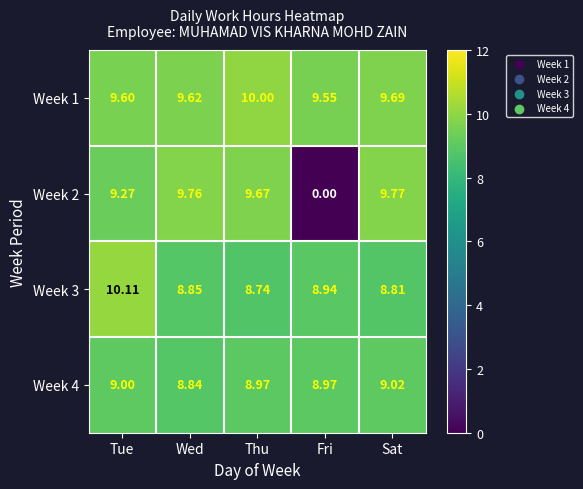

Rank the categories by Week 2 value from lowest to highest.

Fri, Tue, Thu, Wed, Sat